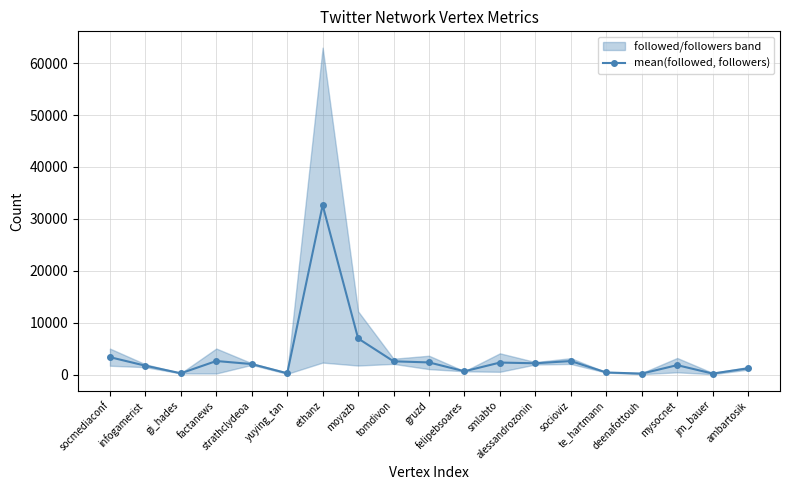

Rank the categories by value from highest to lowest.

ethanz, moyazb, socmediaconf, factanews, socioviz, tomdivon, gruzd, smlabto, alessandrozonin, strathclydeoa, mysocnet, infogamerist, ambartosik, felipebsoares, te_hartmann, yuying_tan, gi_hades, jm_bauer, deenafottouh